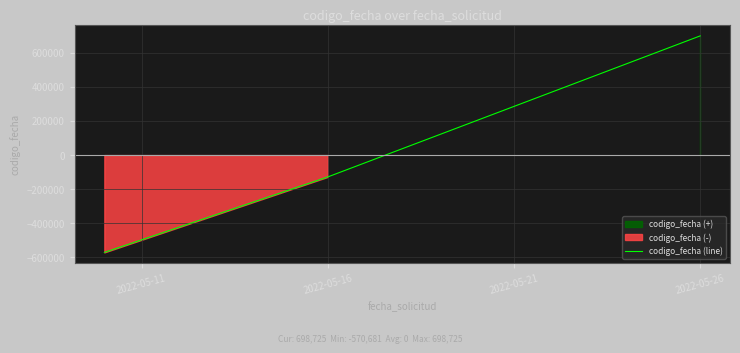

At which label does codigo_fecha (line) reach its peak?

2022-05-26